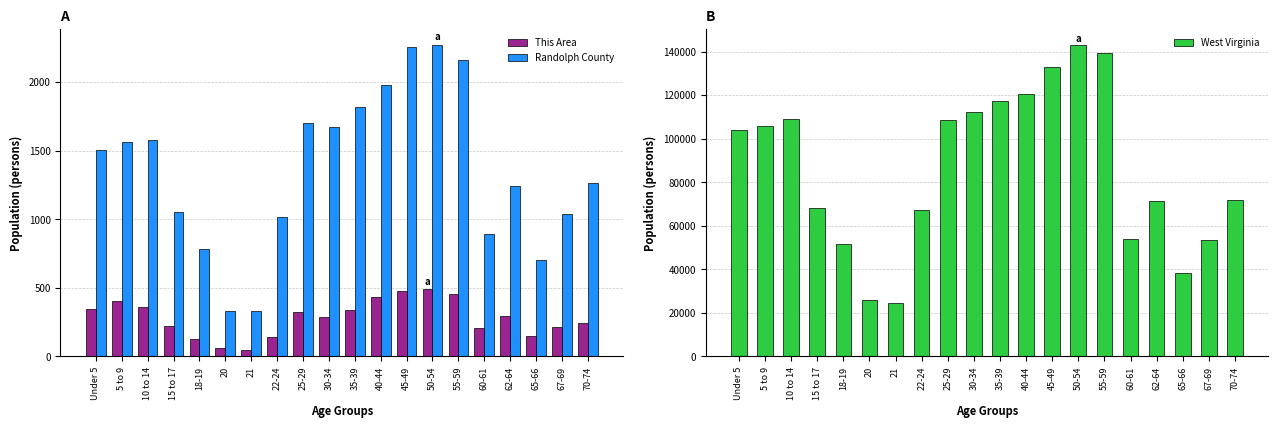

The West Virginia series shows 16459 at 67-69. True or false?

False